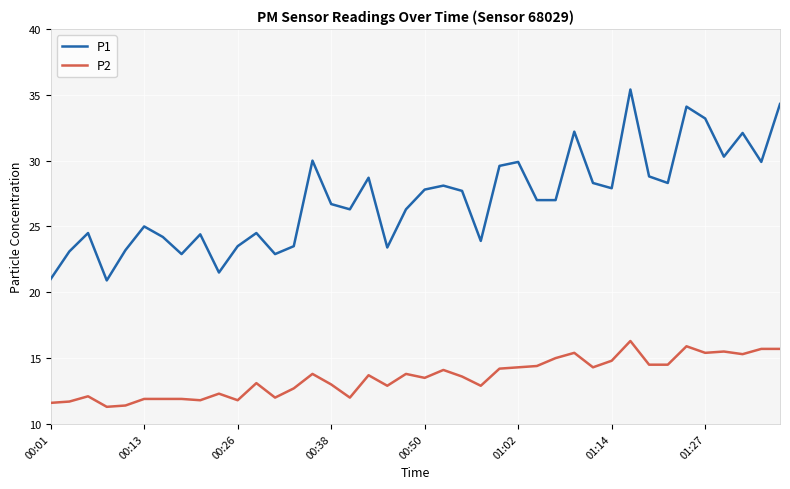

List the series in order of their peak value, lowest first.

P2, P1